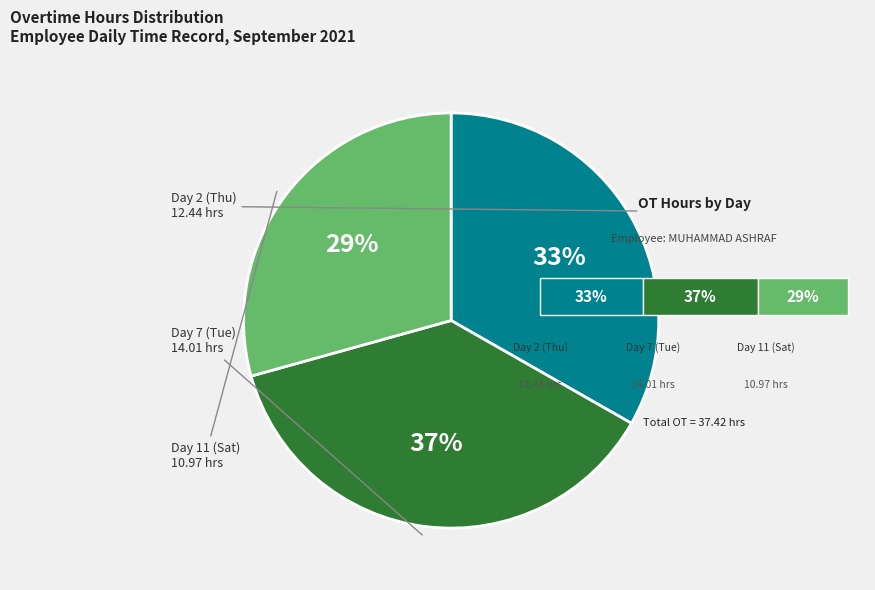

Combined, do Day 11 (Sat) and Day 2 (Thu) account for over 50%?

Yes